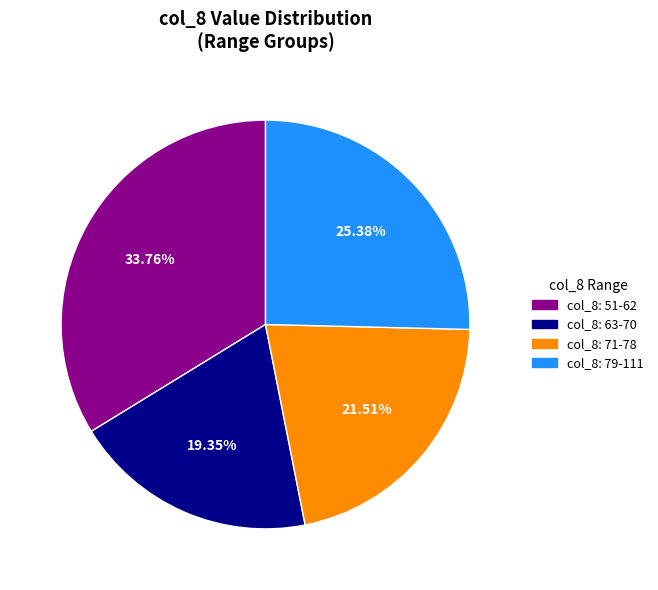

Is there any slice that represents more than half of the pie?

No